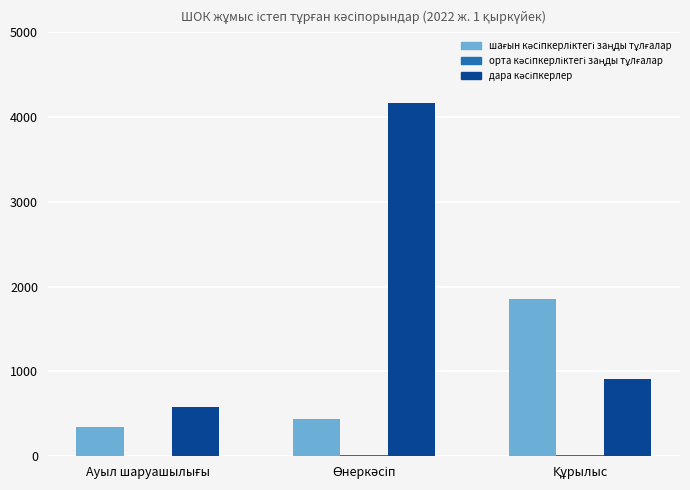

What is the greatest value displayed?

4166